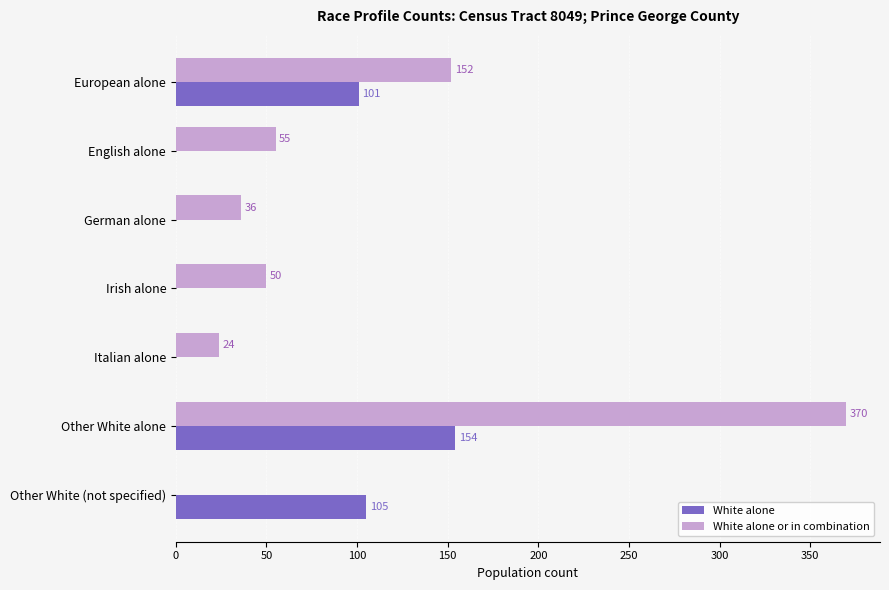

What is the sum of all White alone or in combination values?

687